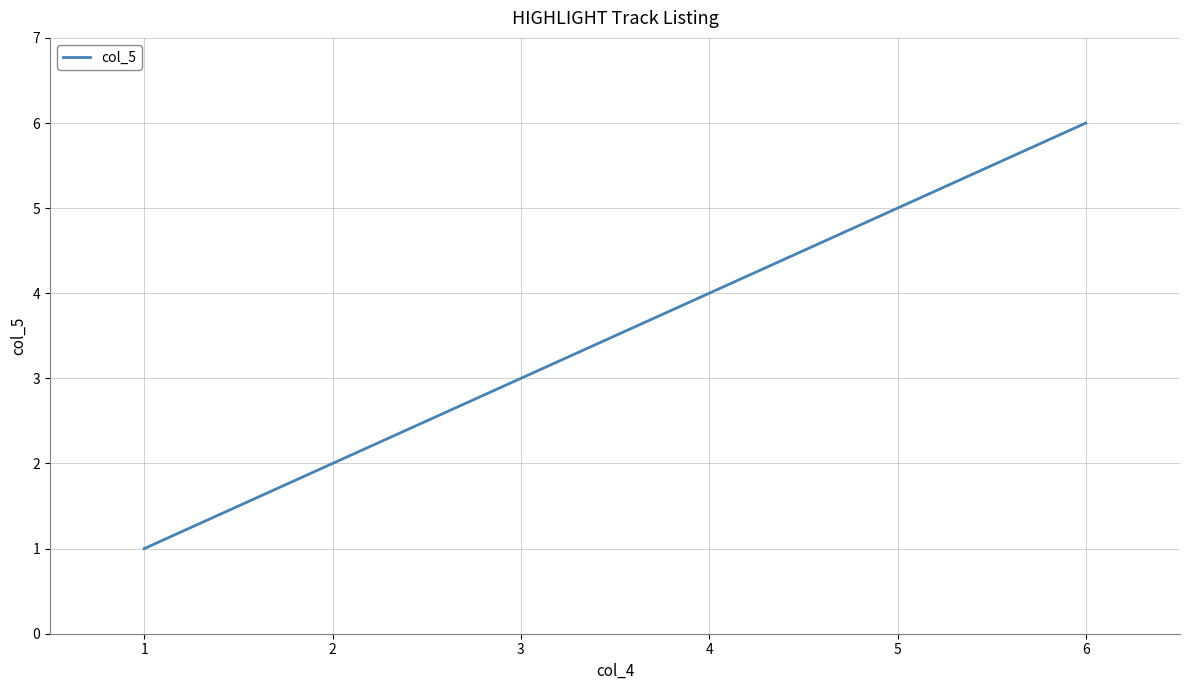

List the labels in order of value, largest first.

6, 5, 4, 3, 2, 1